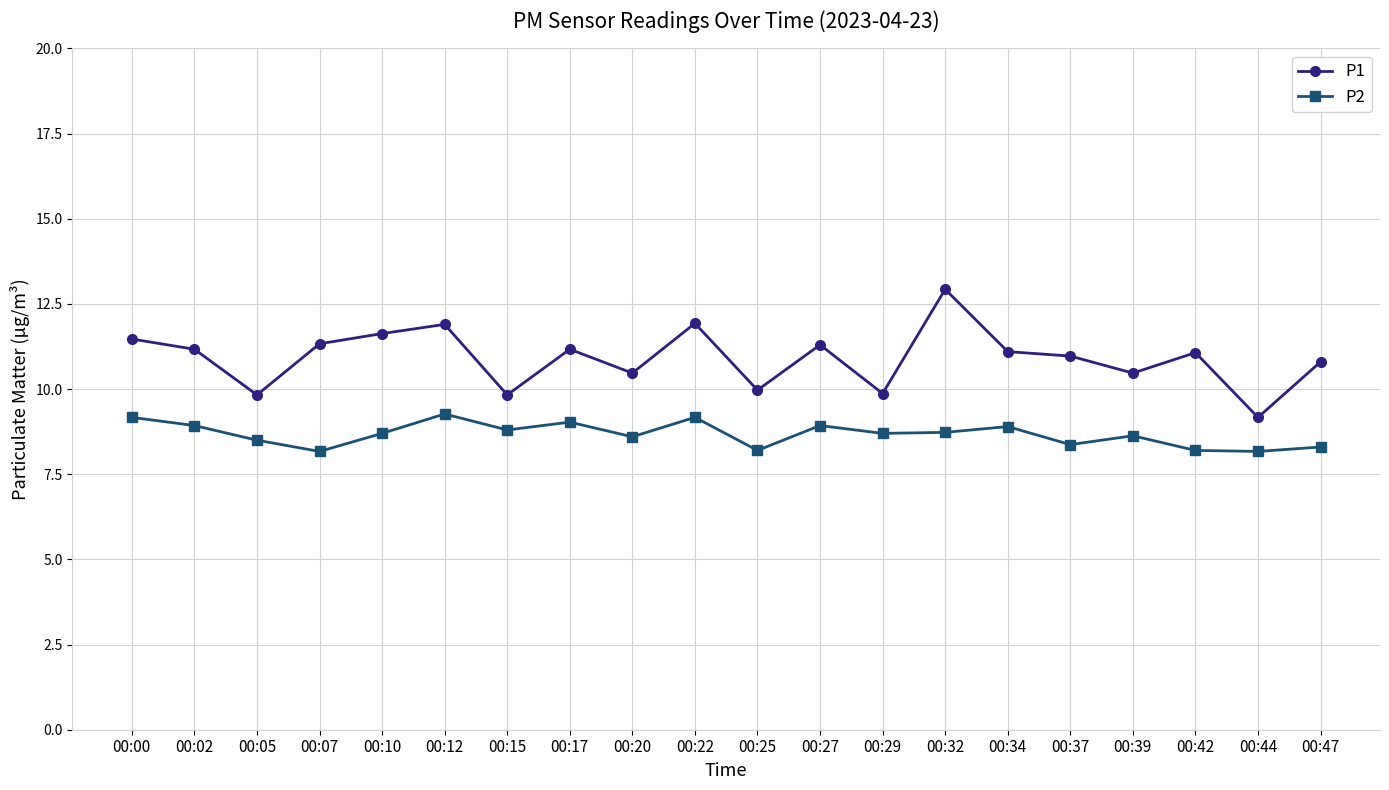

What is the greatest value displayed?

12.9